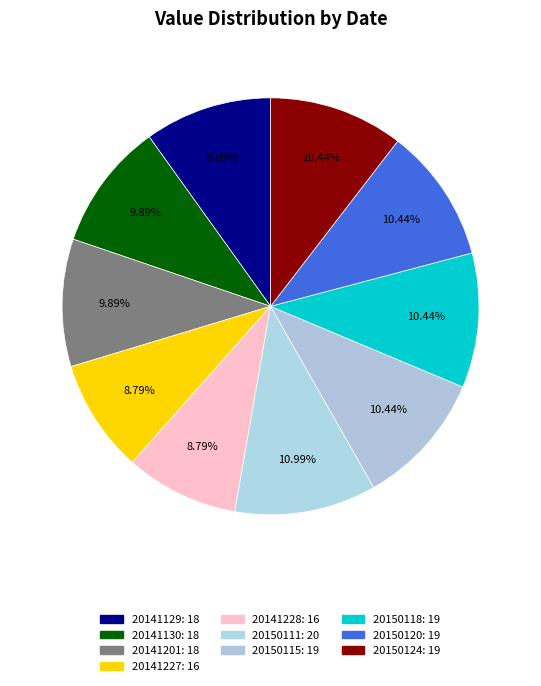

How many slices are in this pie chart?

10